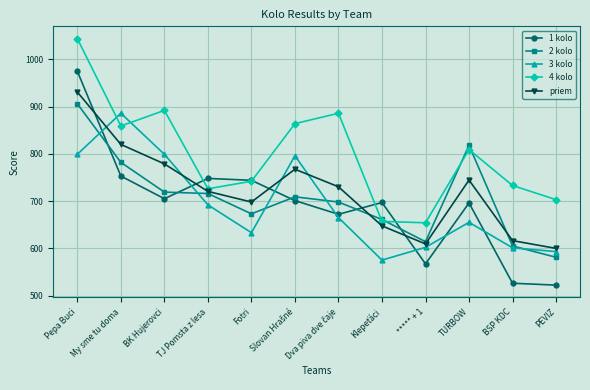

Where is the first local minimum for 3 kolo?

Fotri